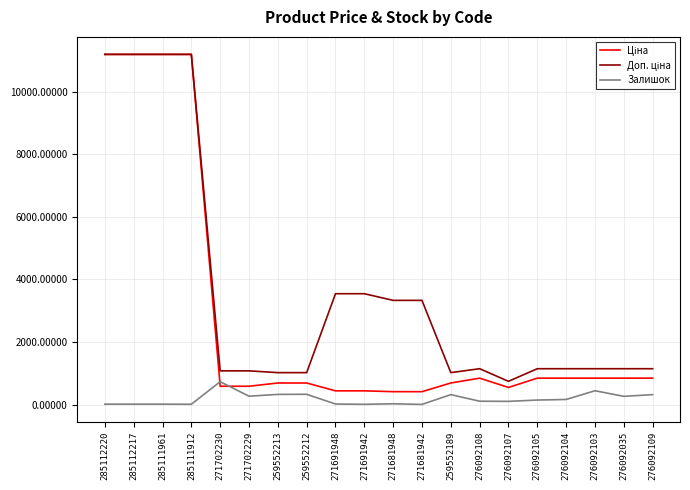

What is the sum of the Залишок values at 276092108 and 276092107?

219.0